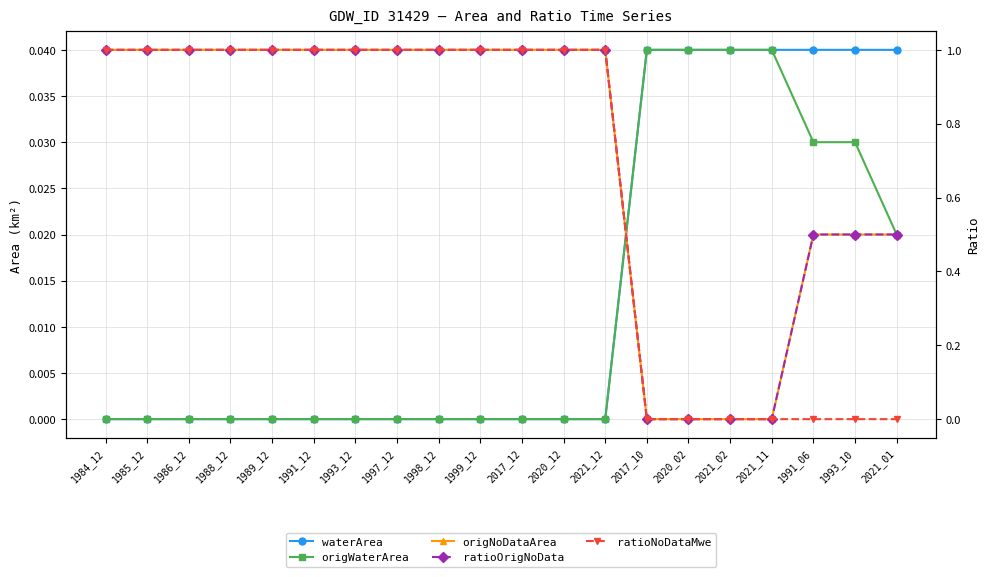

The value of origWaterArea at 1993_10 is 0.0. True or false?

True